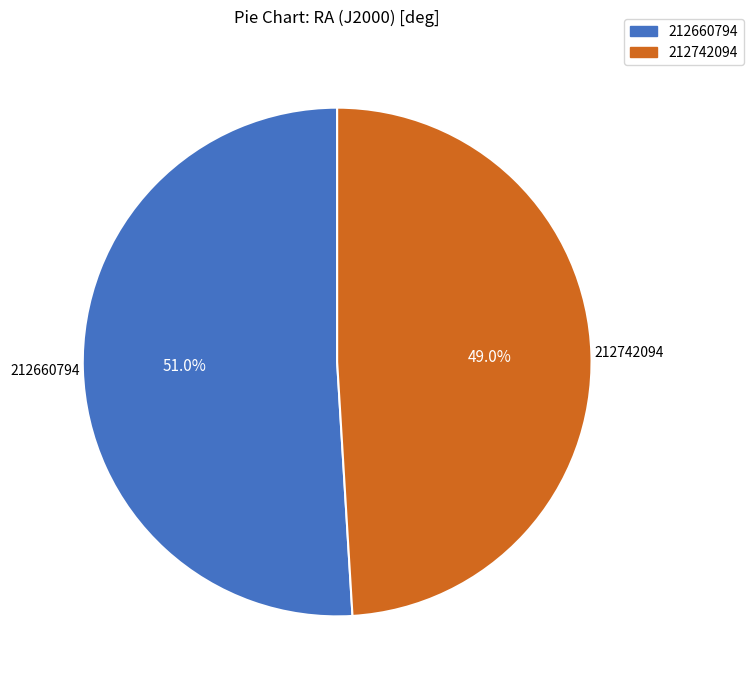

Is there any slice that represents more than half of the pie?

Yes